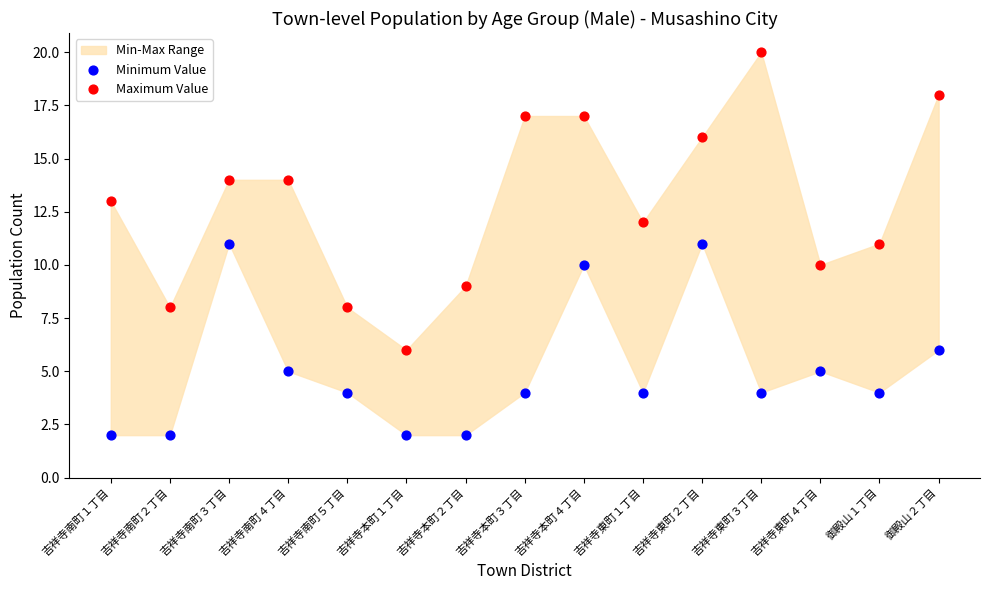

Which series has the widest spread of Y values?

Maximum Value